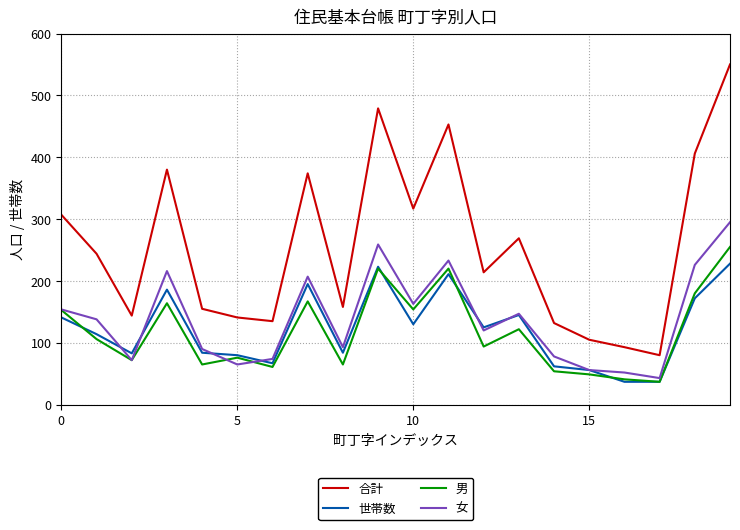

Does the chart have visible grid lines?

Yes